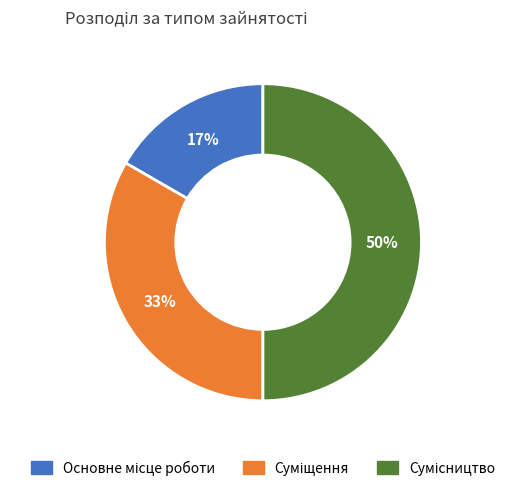

To the nearest percent, what is the difference between the largest and smallest slice percentages?

33%